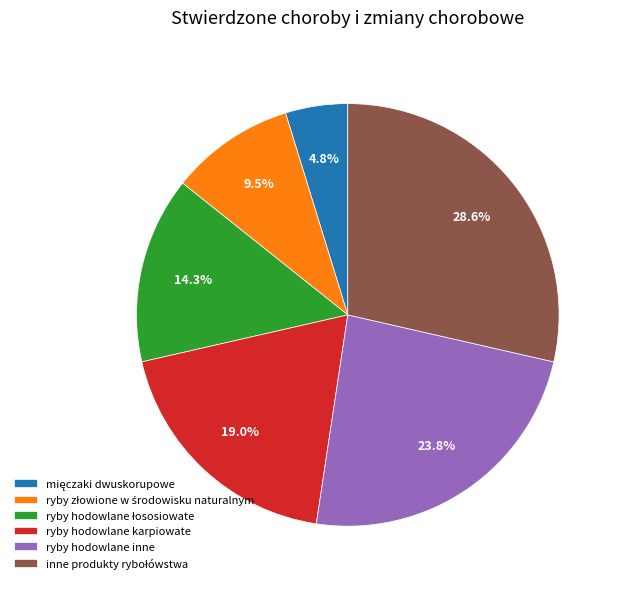

To the nearest percent, what portion does ryby hodowlane karpiowate represent?

19%